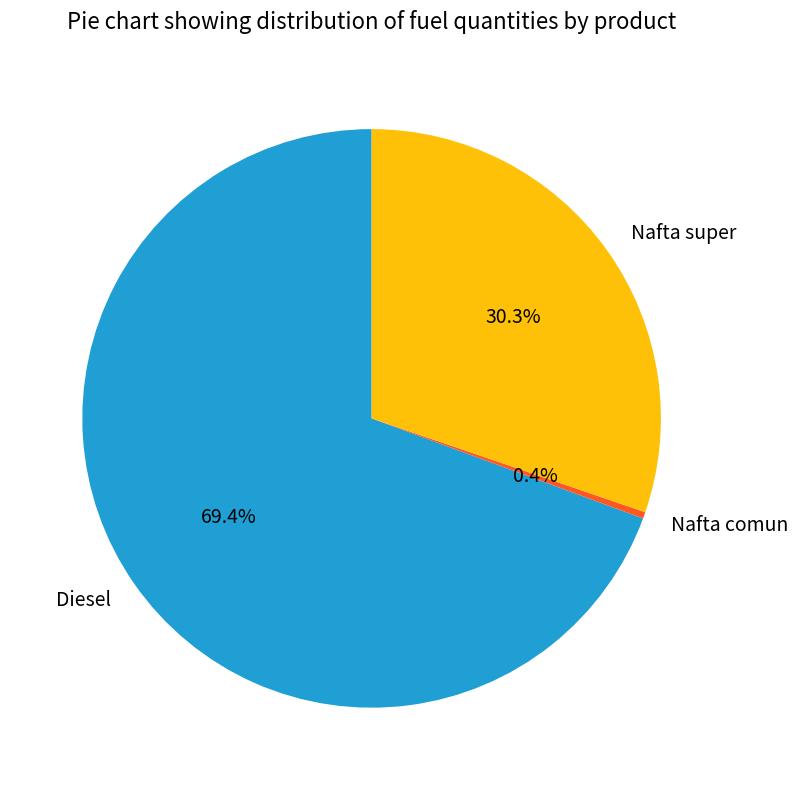

Is there any slice that represents more than half of the pie?

Yes